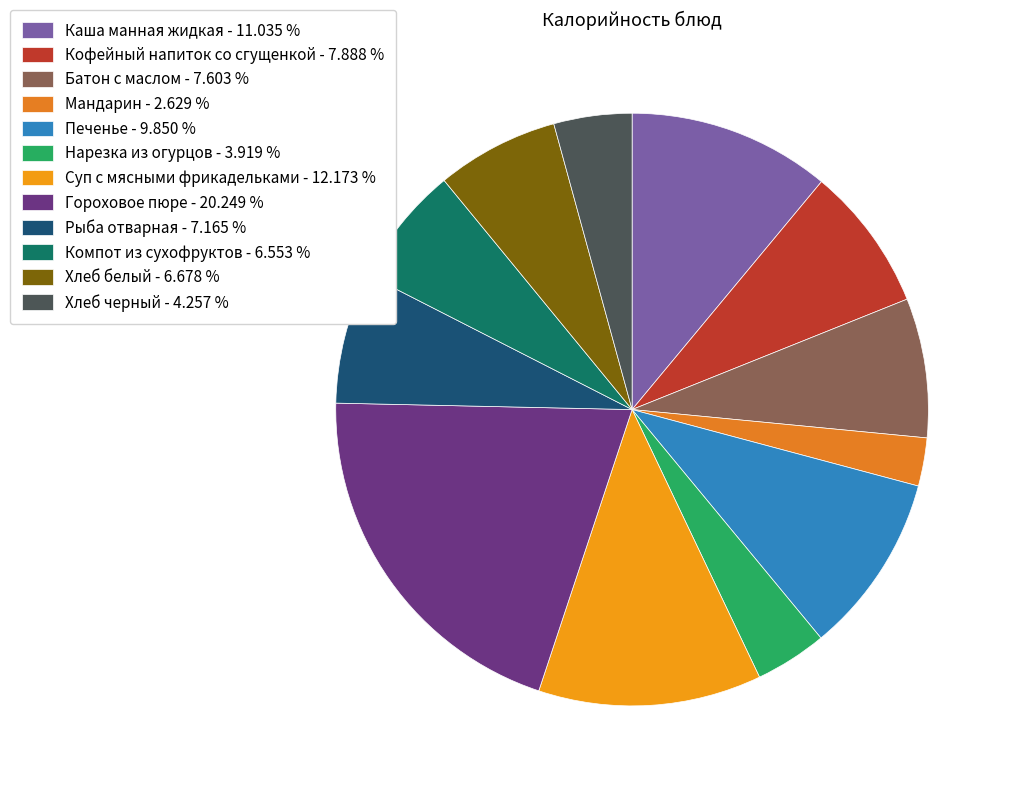

Which category has the smallest portion of the pie?

Мандарин